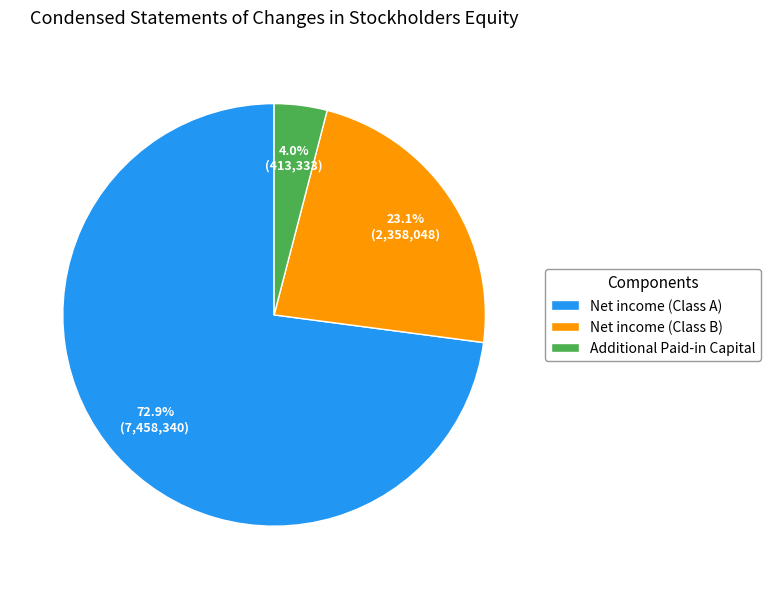

Count the number of slices in the pie.

3